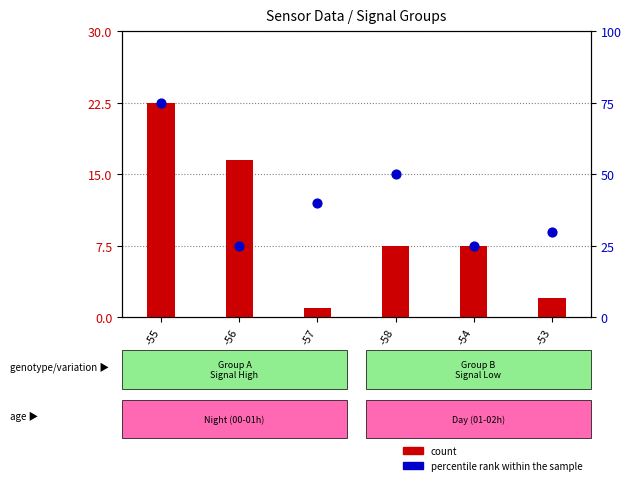

Which series has the largest total across all categories?

percentile rank within the sample